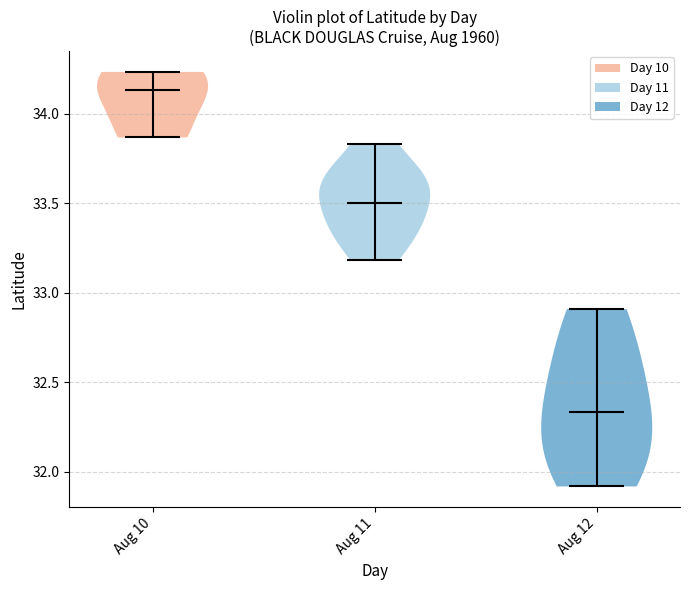

What is the highest point the violin for Aug 12 reaches on the y-axis? The values are not printed on the chart, so give them approximately, as read against the axis.

32.90